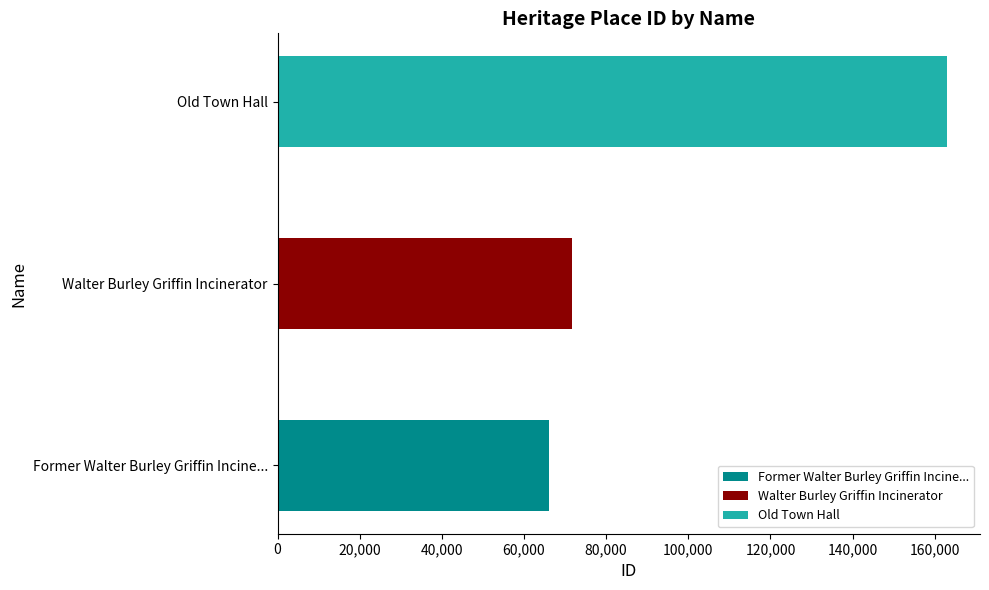

Is it true that the value at Former Walter Burley Griffin Incinerator is 43615?

False